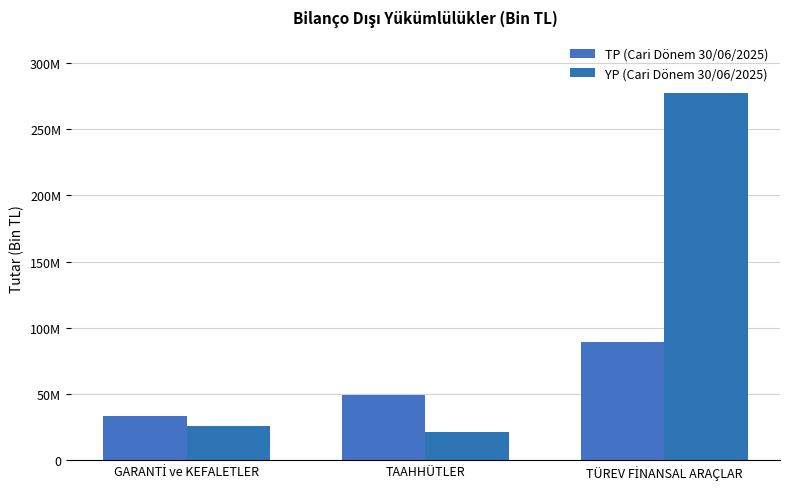

What is the label of the 2nd bar from the right?

TAAHHÜTLER